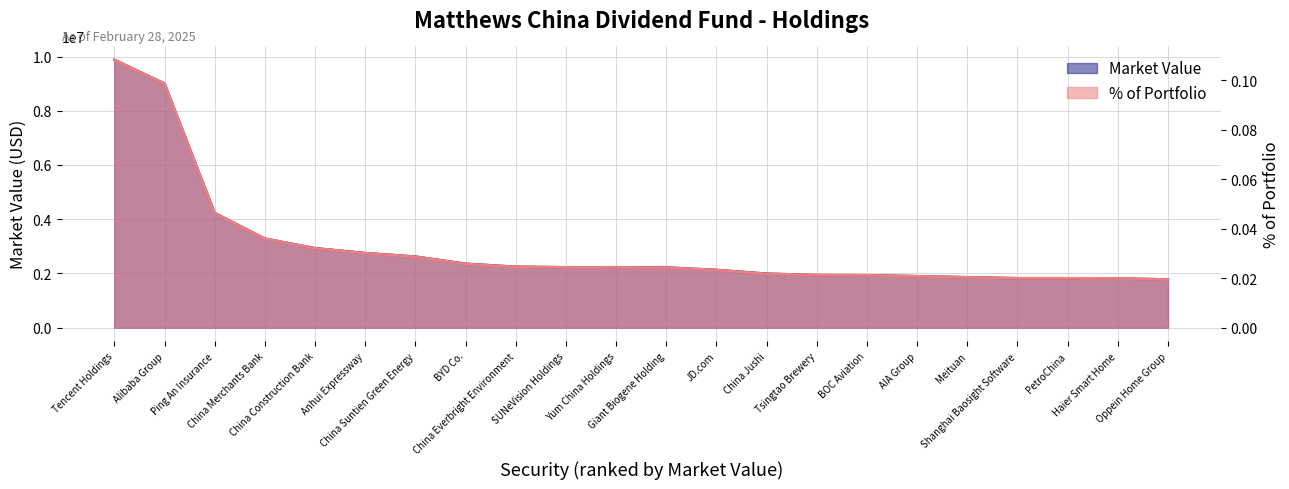

Is the value of Market Value at Giant Biogene Holding greater than the value of % of Portfolio at PetroChina?

Yes